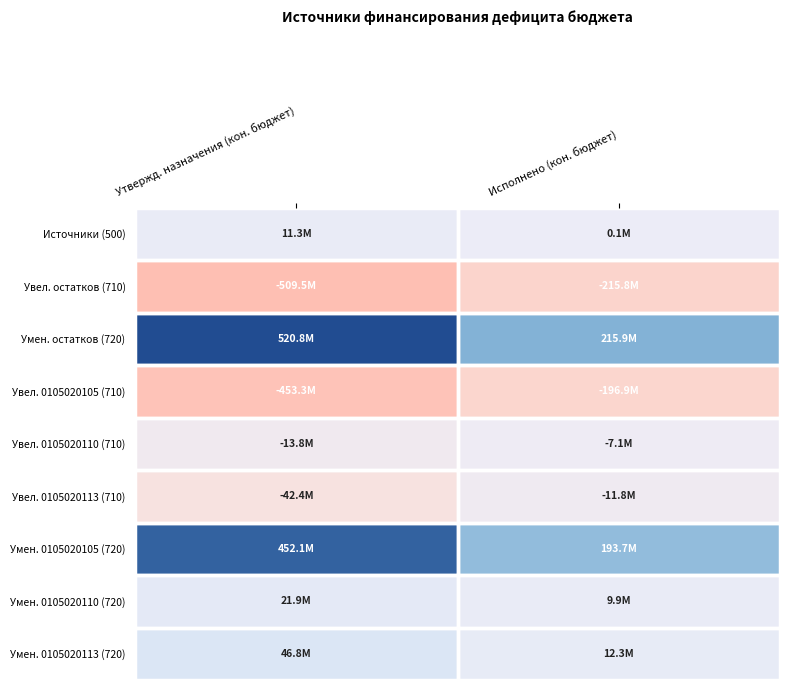

At how many categories does at least one series exceed 21824555?

2